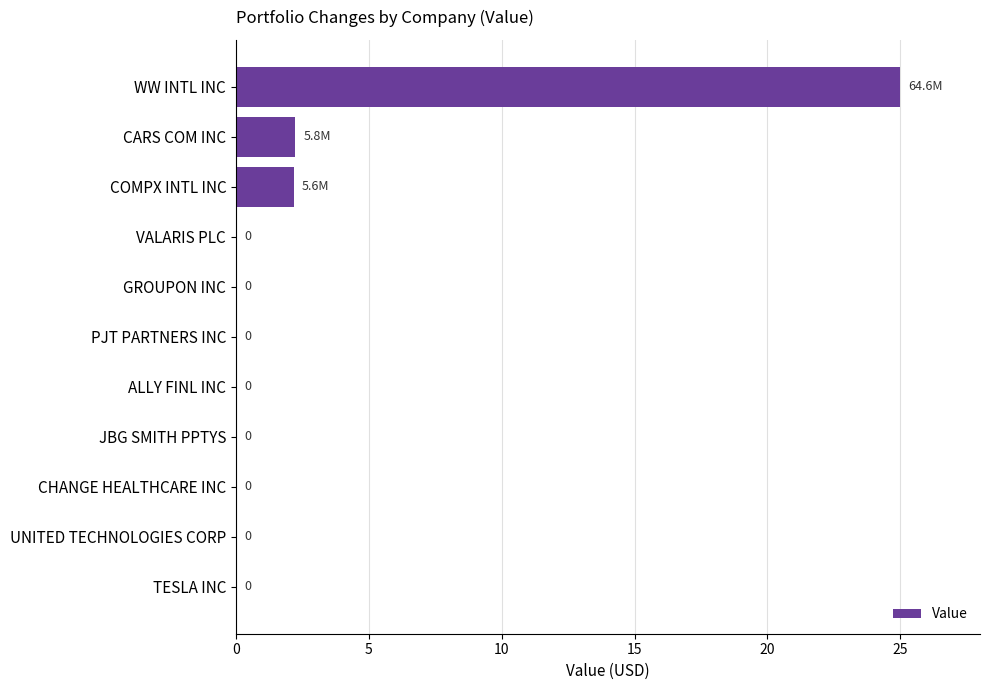

The value at TESLA INC is -10.7. True or false?

False